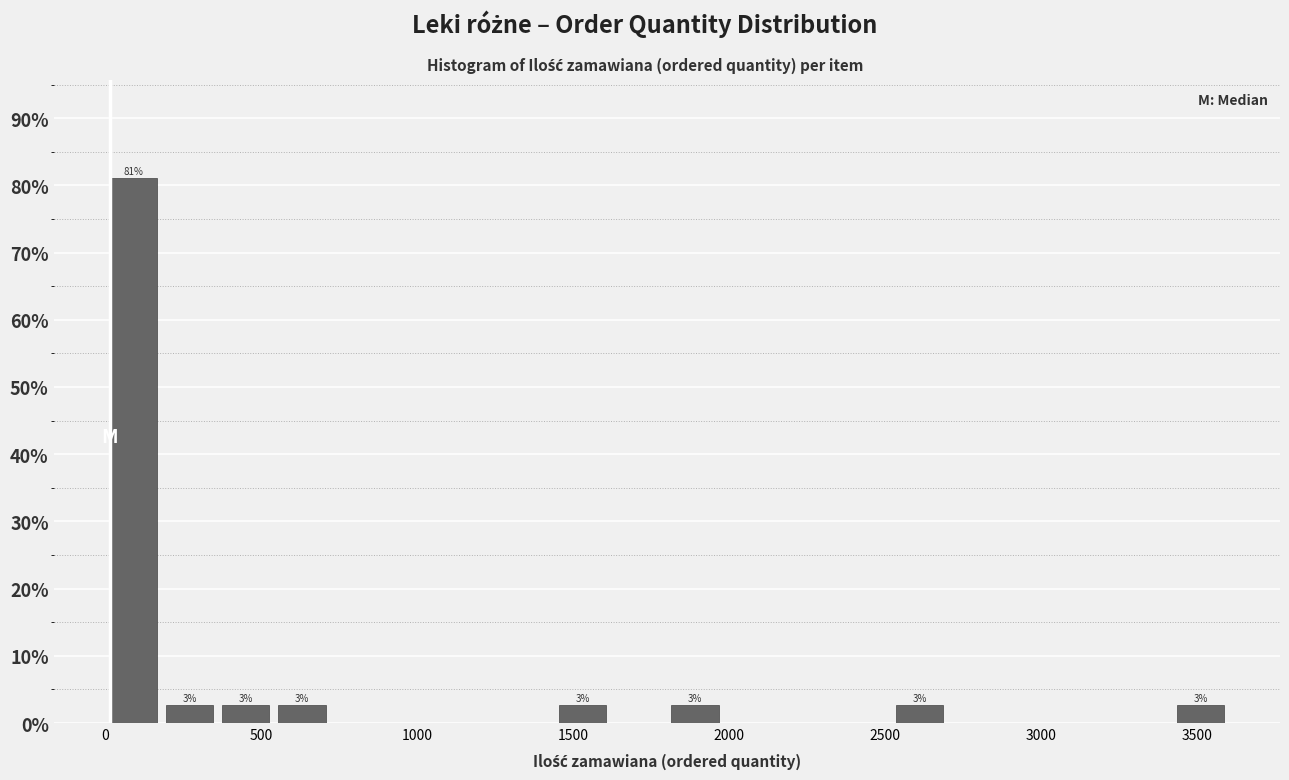

Around what value on the x-axis is the tallest bar? Give the approximate position of its centre, as read against the axis.

100